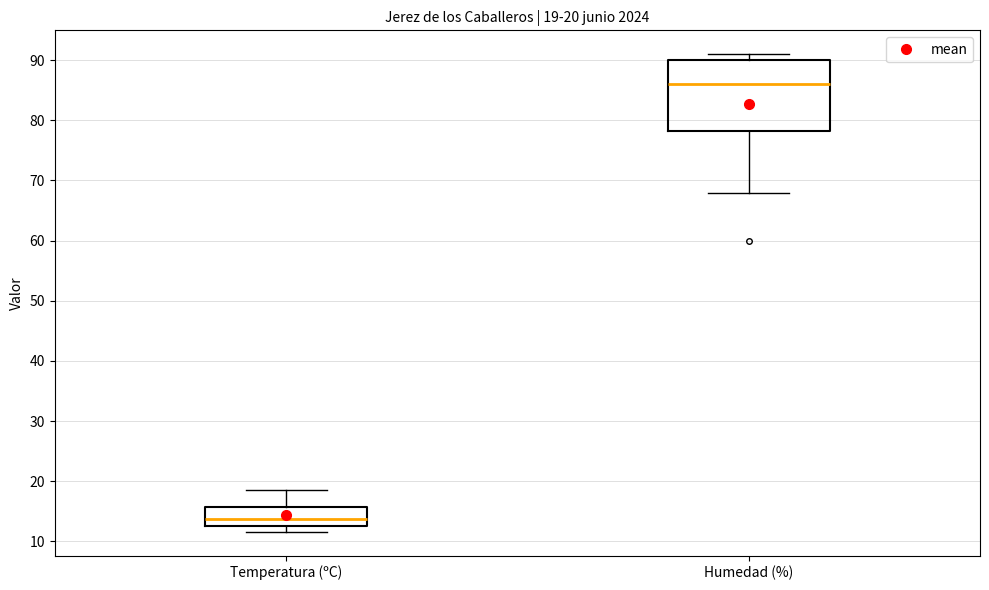

Comparing the boxes themselves (not the whiskers), which one is the tallest?

Humedad (%)